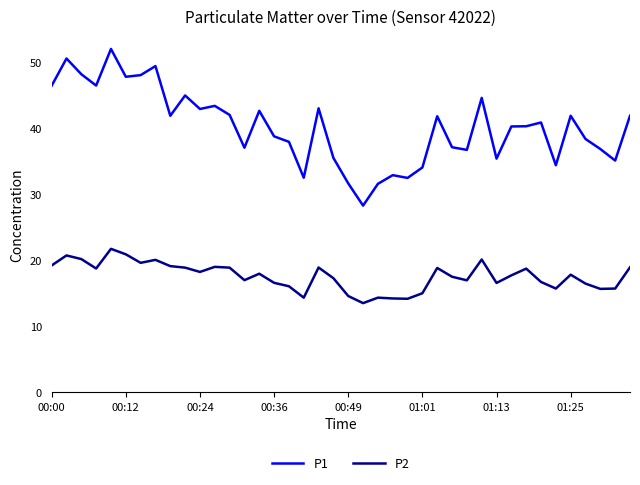

What is the smallest value displayed?

13.5